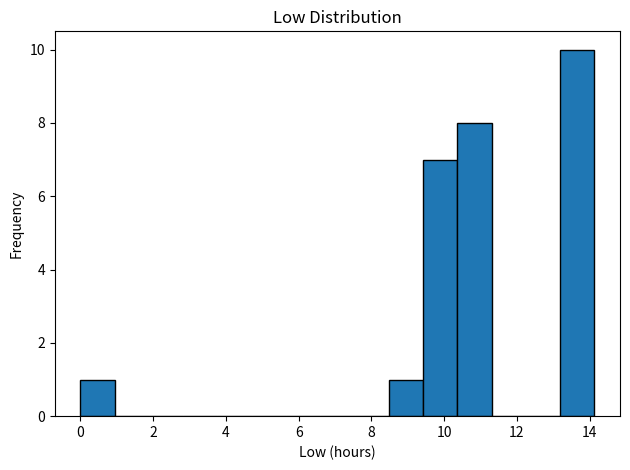

Reading left to right, transcribe this chart: for each bar, give the range it covers on the x-axis and its height. Neither the bar edges nor the heights are printed on the chart, so give them approximately, as read against the axes.

0.0 to 1.0: 1
1.0 to 1.8: 0
1.8 to 2.8: 0
2.8 to 3.8: 0
3.8 to 4.8: 0
4.8 to 5.6: 0
5.6 to 6.6: 0
6.6 to 7.6: 0
7.6 to 8.4: 0
8.4 to 9.4: 1
9.4 to 10.4: 7
10.4 to 11.4: 8
11.4 to 12.2: 0
12.2 to 13.2: 0
13.2 to 14.2: 10